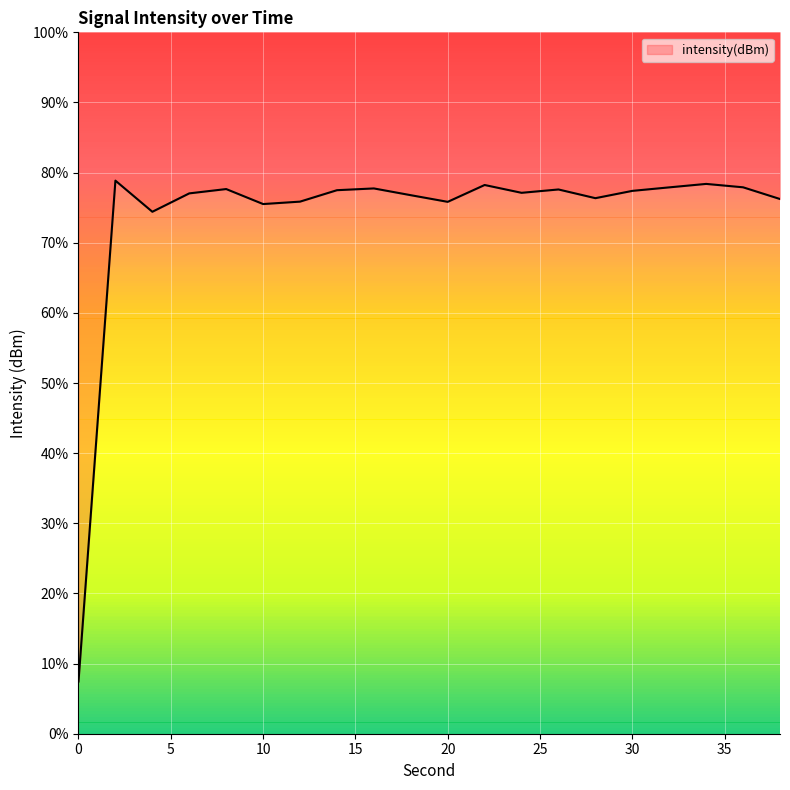

Is this an area chart (filled region under the line)?

Yes